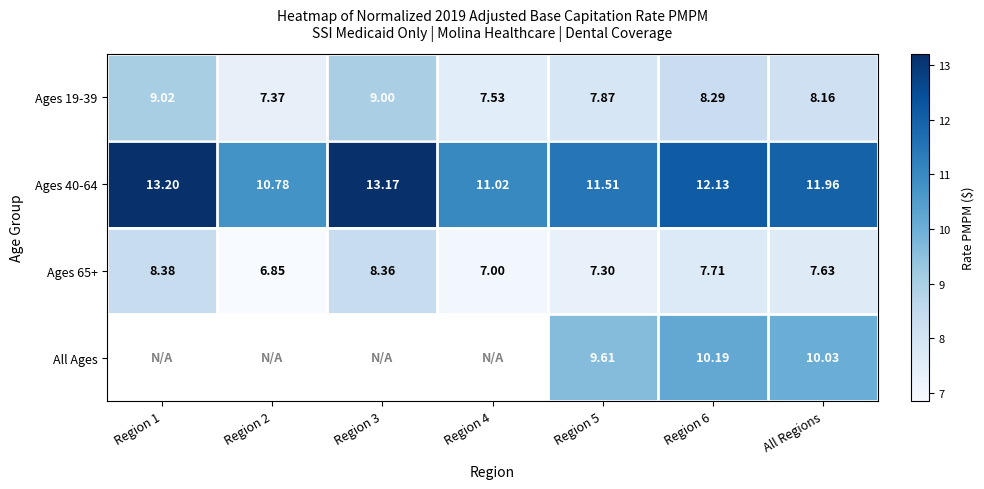

List the labels in order of Ages 19-39 value, largest first.

Region 1, Region 3, Region 6, All Regions, Region 5, Region 4, Region 2